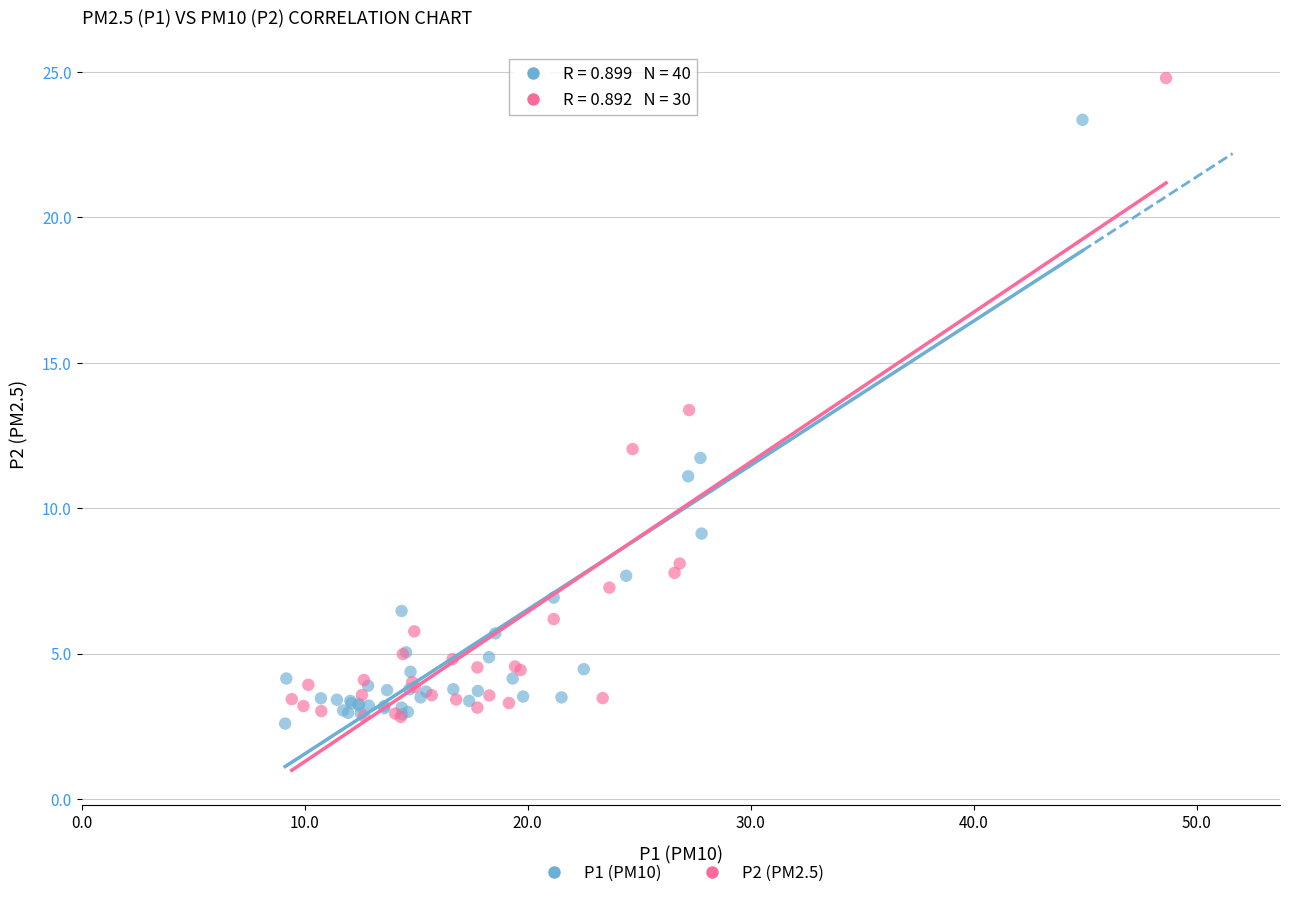

Which series has the largest Y range (max minus min)?

P2 (PM2.5)